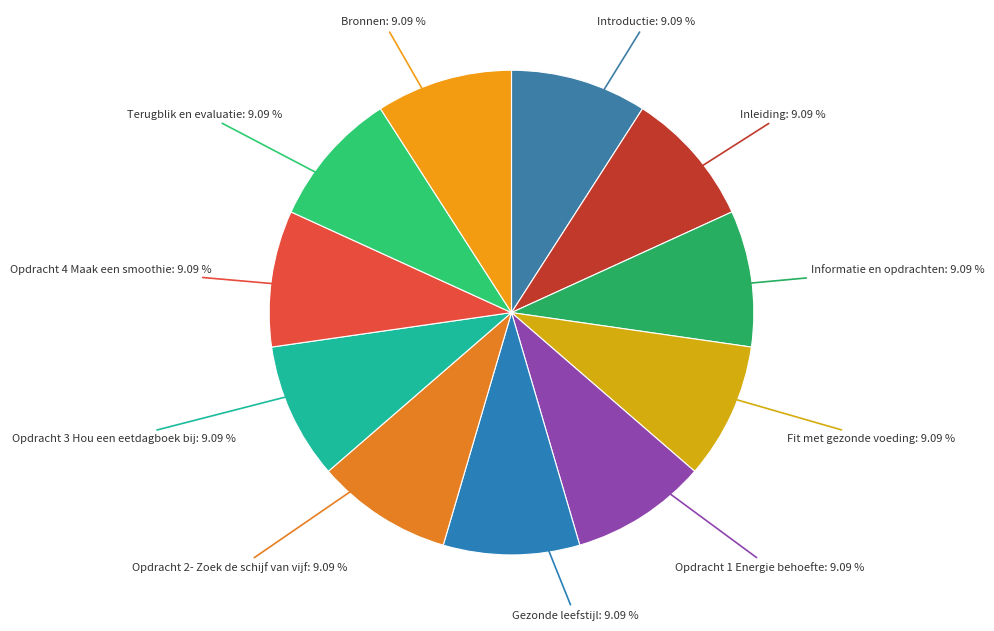

Combined, what portion of the pie is Inleiding and Opdracht 3 Hou een eetdagboek bij?

18.2%